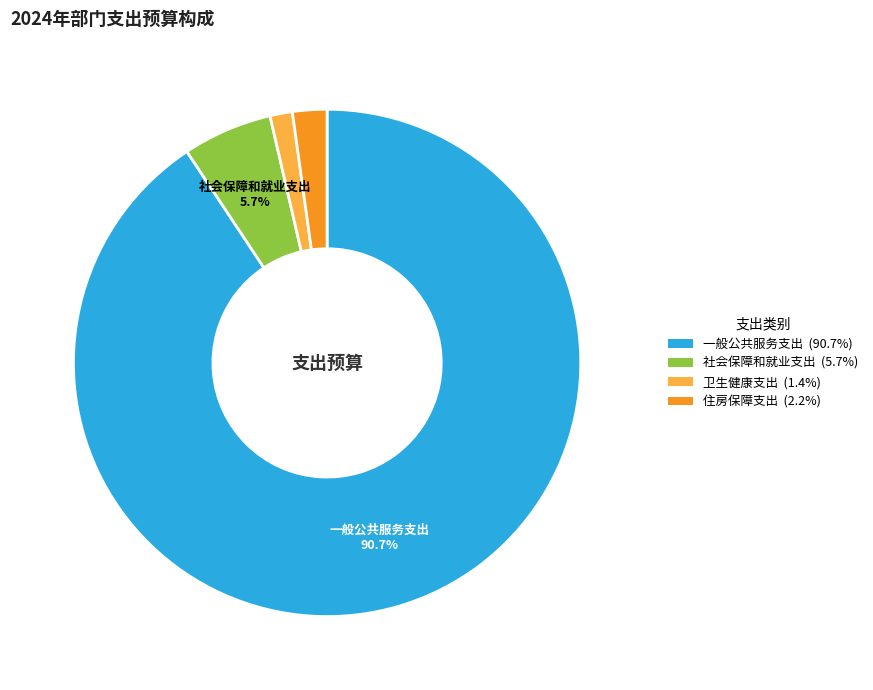

Is there a majority slice in this chart?

Yes